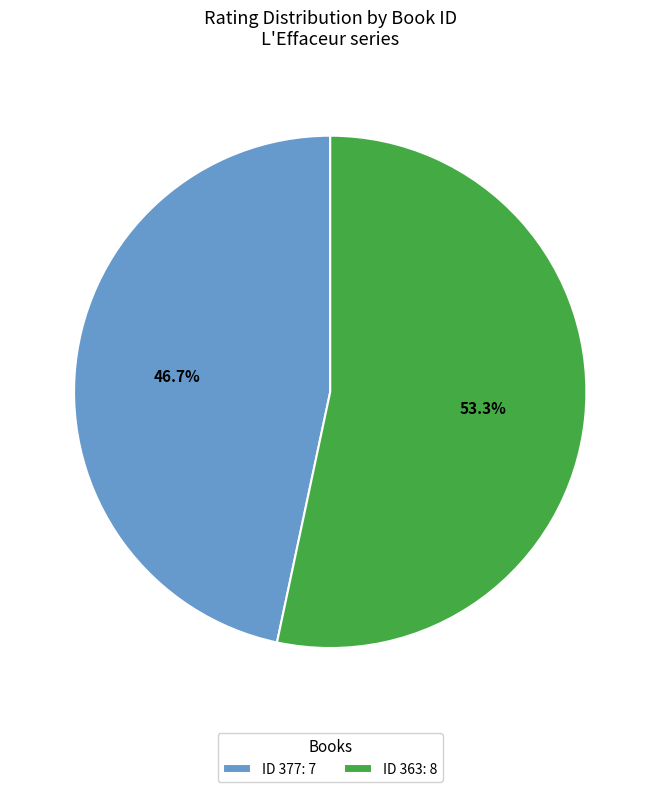

Does ID 377: 7 represent more than half of the total?

No